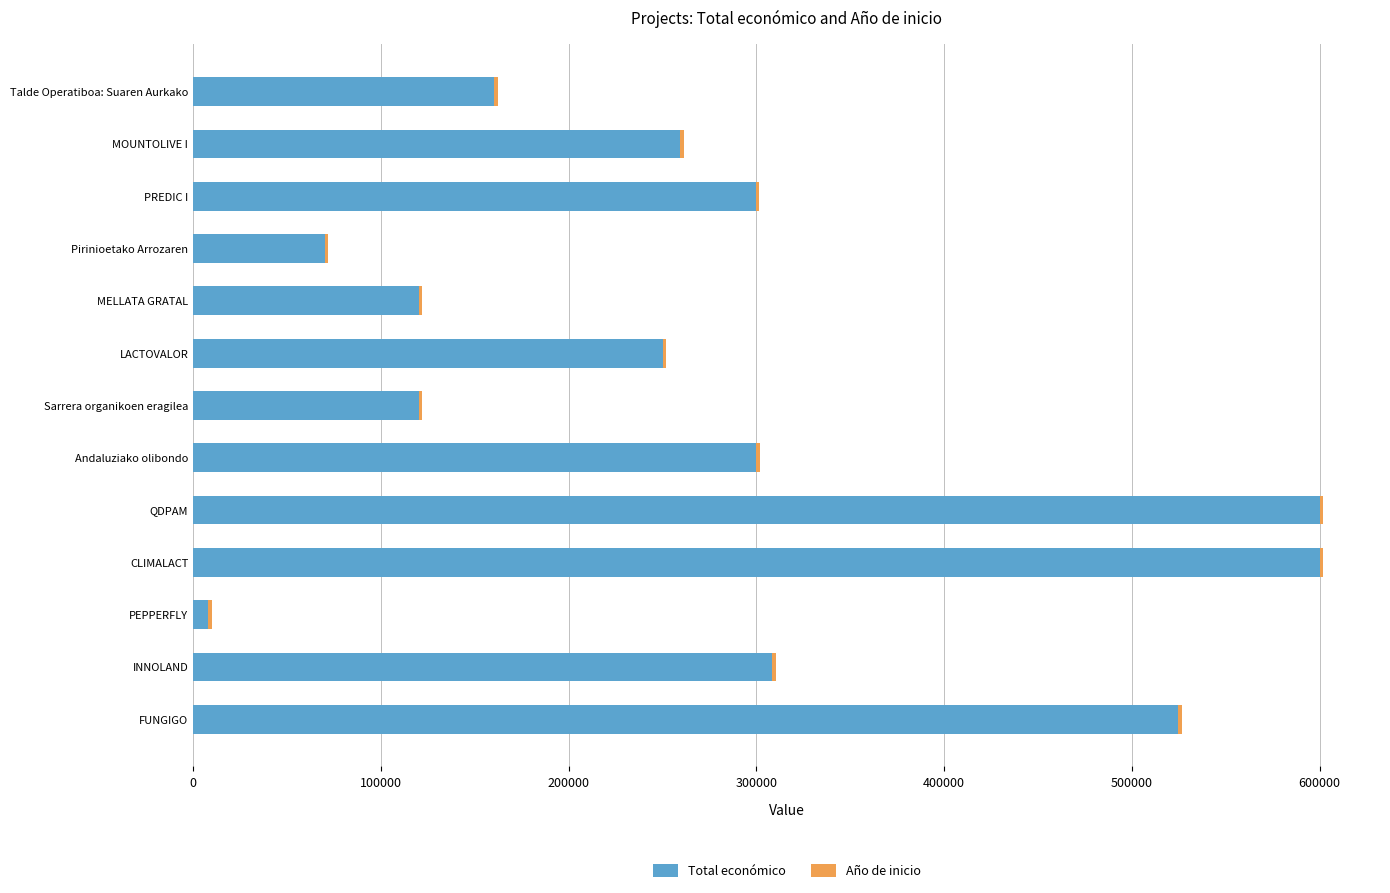

What is the highest value of the Total económico series?

600000